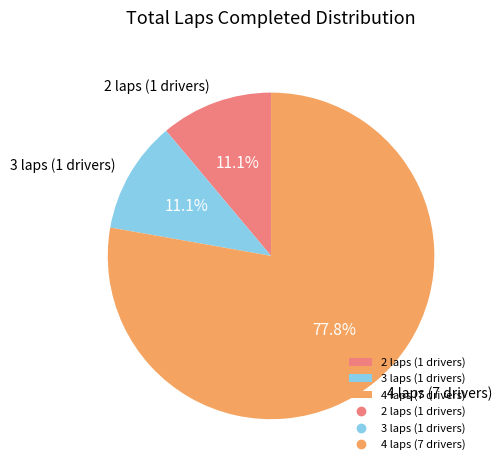

Which category has the biggest portion of the pie?

4 laps (7 drivers)